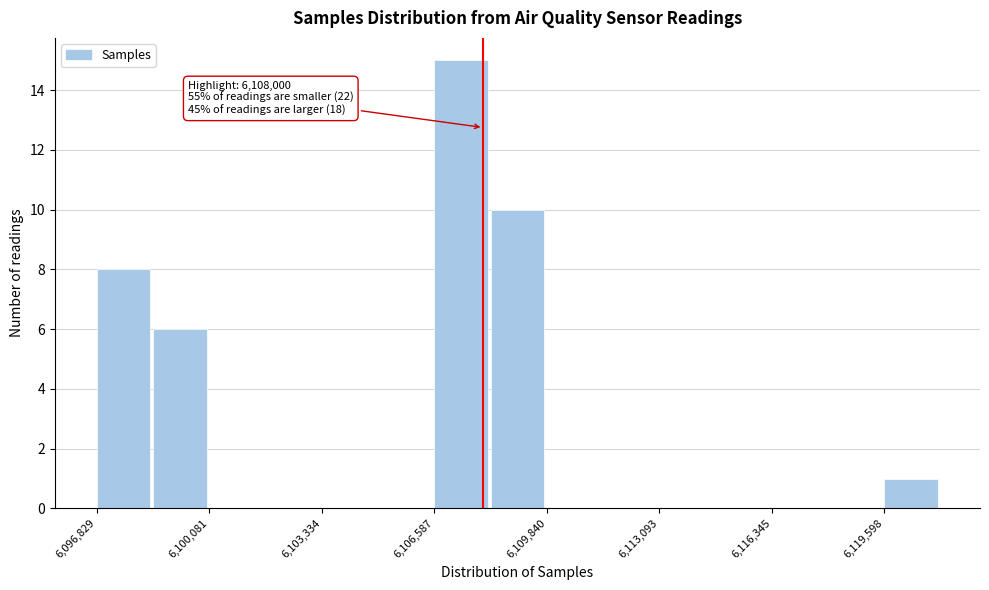

Around what value on the x-axis is the tallest bar? Give the approximate position of its centre, as read against the axis.

6107500